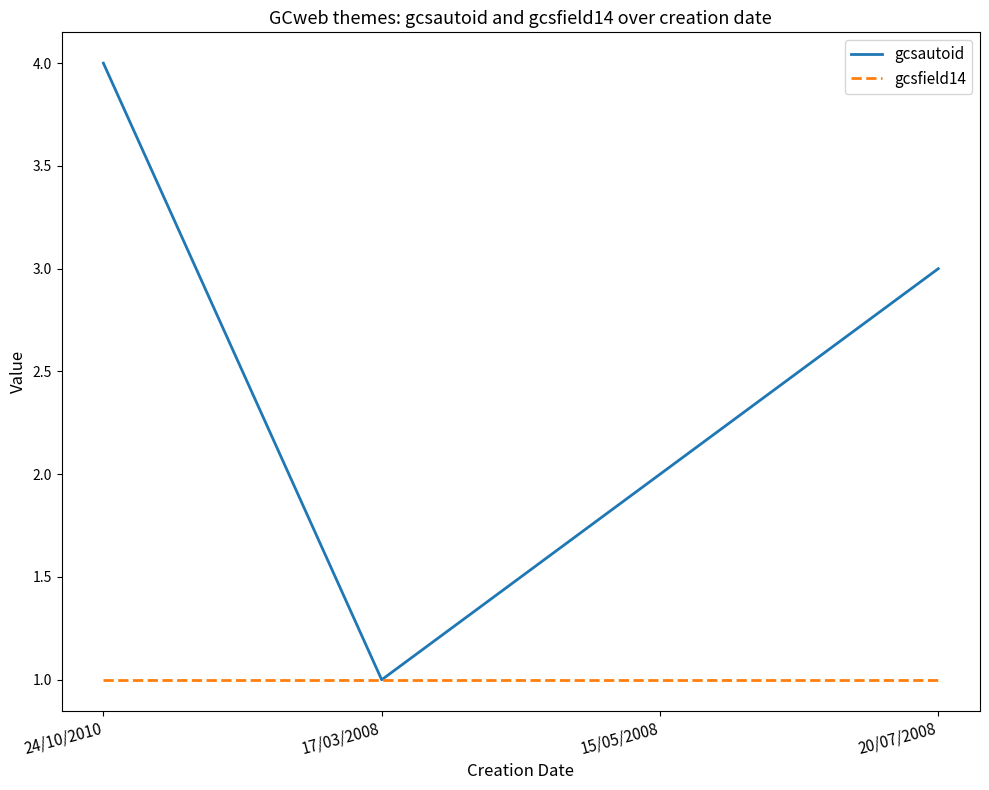

Reading right to left, list all the values displayed in this chart.

gcsautoid: 20/07/2008=3	15/05/2008=2	17/03/2008=1	24/10/2010=4
gcsfield14: 20/07/2008=1	15/05/2008=1	17/03/2008=1	24/10/2010=1